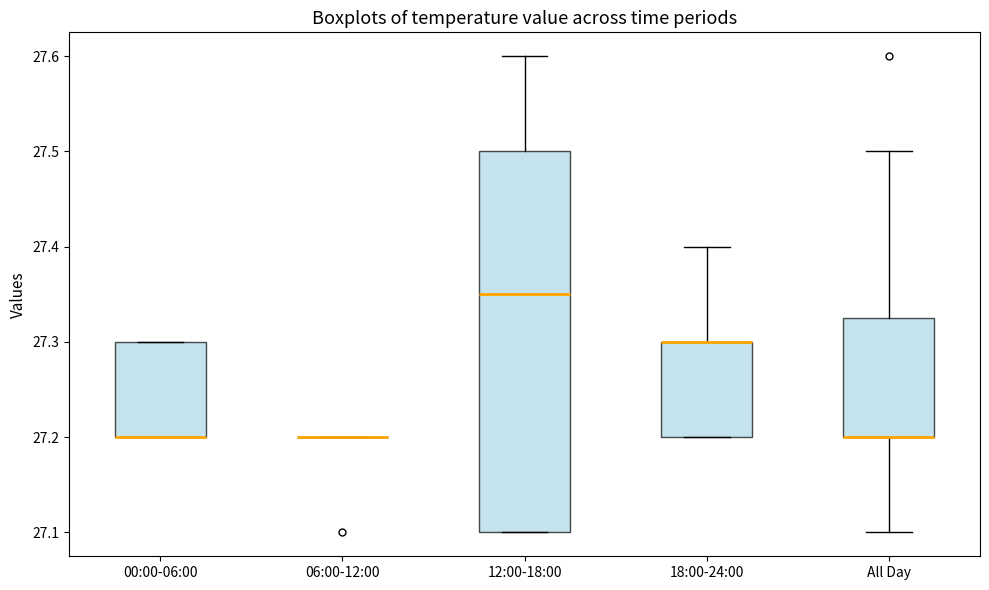

Reading left to right, transcribe this box plot: for each box, give where its median line is, the range the box spans, and where its two whiskers end, as read against the y-axis. The values are not printed on the chart, so give them approximately, as read against the axis.

00:00-06:00: median 27.20 (drawn on the box's lower edge), box 27.20 to 27.30, whiskers 27.20 to 27.30
06:00-12:00: box collapsed to a line at 27.20, whiskers 27.20 to 27.20
12:00-18:00: median 27.35, box 27.10 to 27.50, whiskers 27.10 to 27.60
18:00-24:00: median 27.30 (drawn on the box's upper edge), box 27.20 to 27.30, whiskers 27.20 to 27.40
All Day: median 27.20 (drawn on the box's lower edge), box 27.20 to 27.33, whiskers 27.10 to 27.50